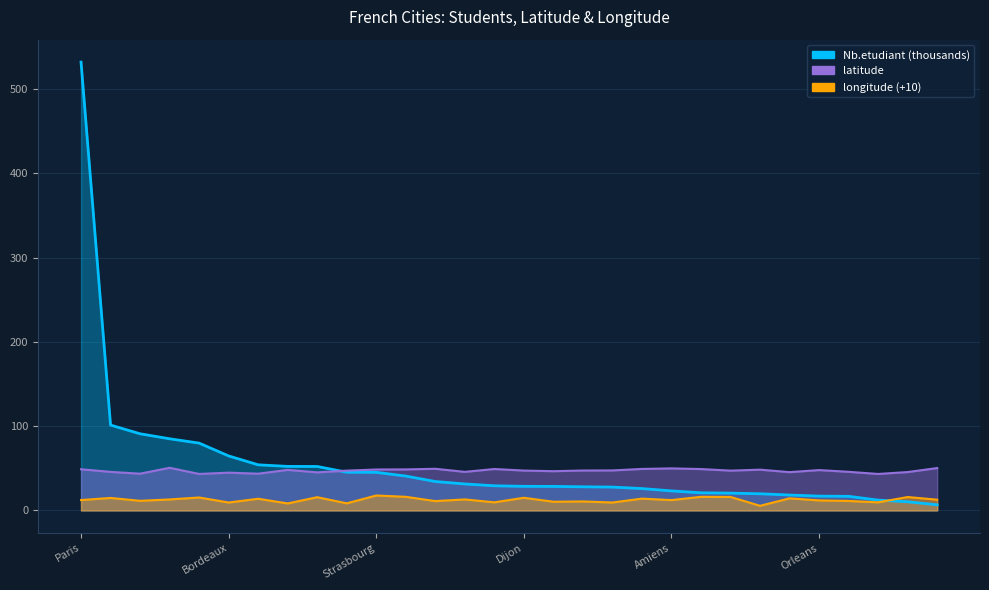

What is the greatest value displayed?

531.9